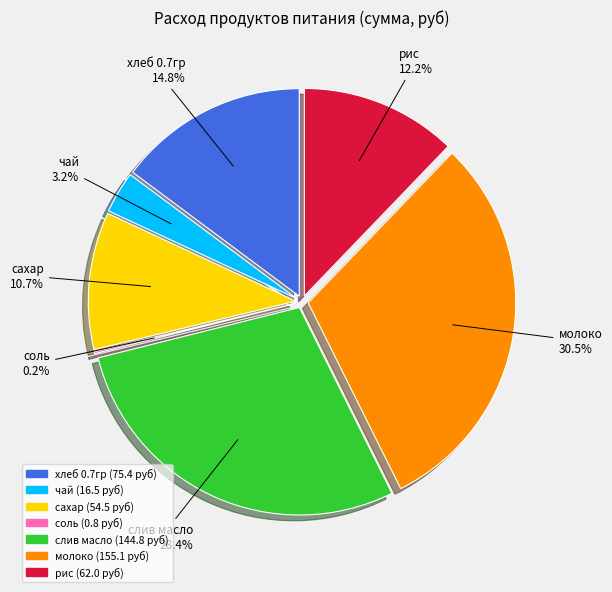

Count the number of slices in the pie.

7